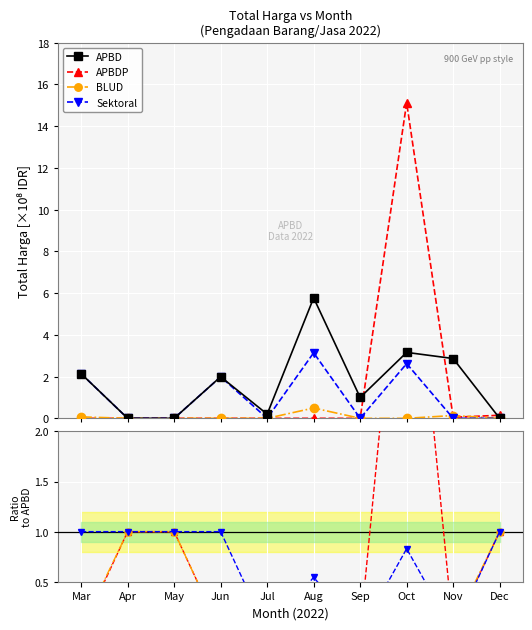

How many data points in APBD are above 1?

5